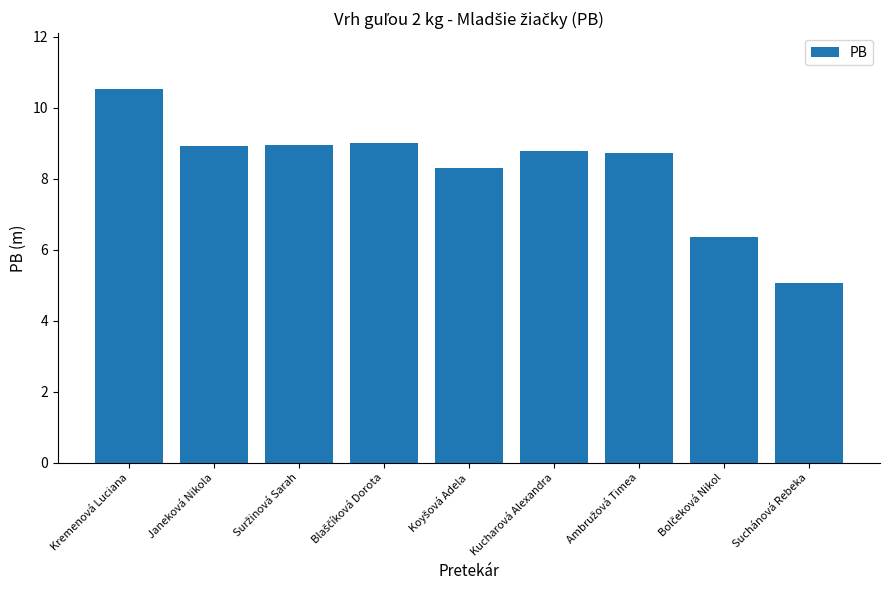

What is the change in value from Kremenová Luciana to Kucharová Alexandra?

-1.7